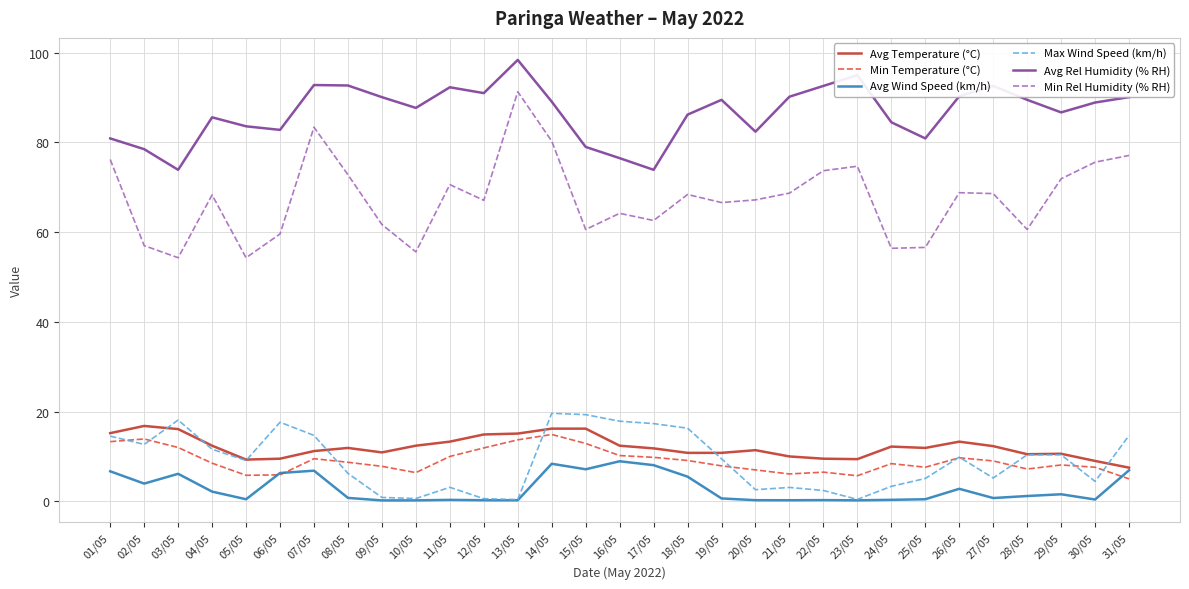

True or false: Max Wind Speed (km/h) and Avg Rel Humidity (% RH) intersect in this chart.

False